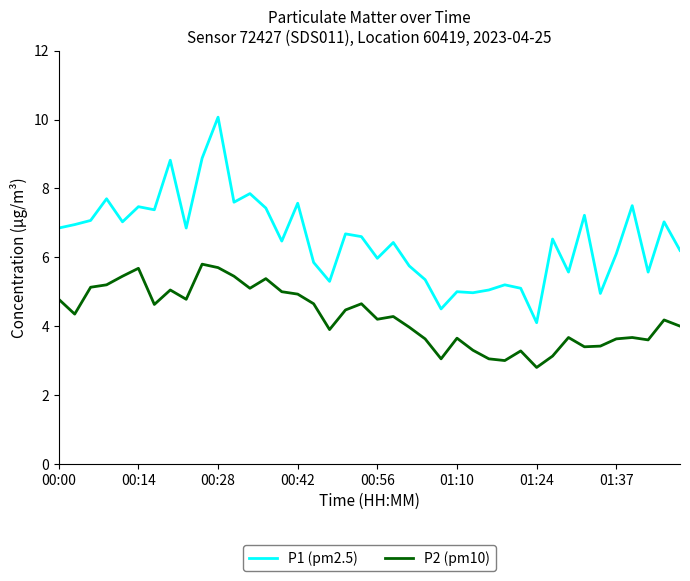

What is the minimum value shown in the chart?

2.8